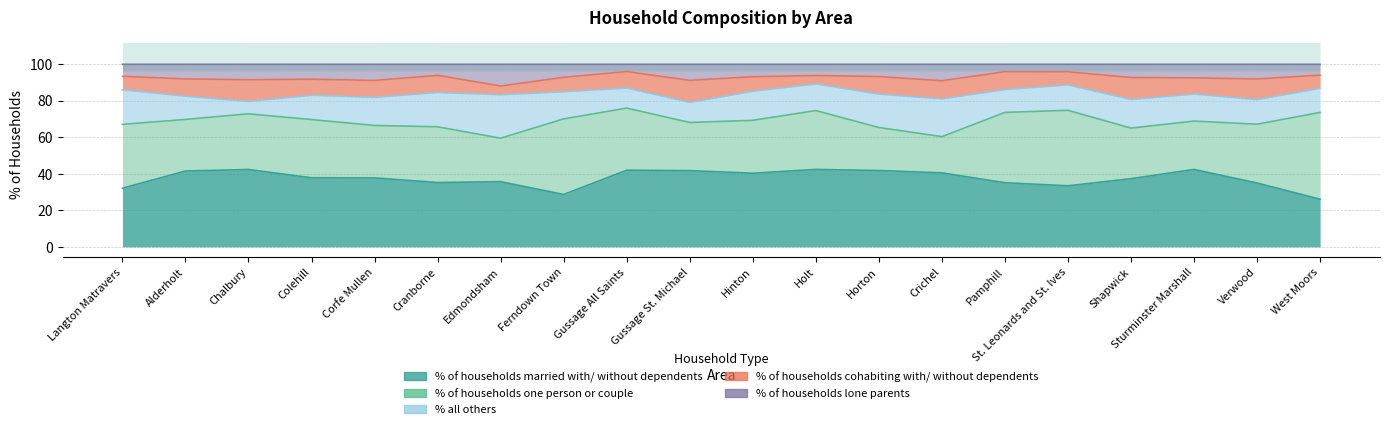

Between which two adjacent categories do % all others and % of households cohabiting with/ without dependents first intersect?

Alderholt and Chalbury